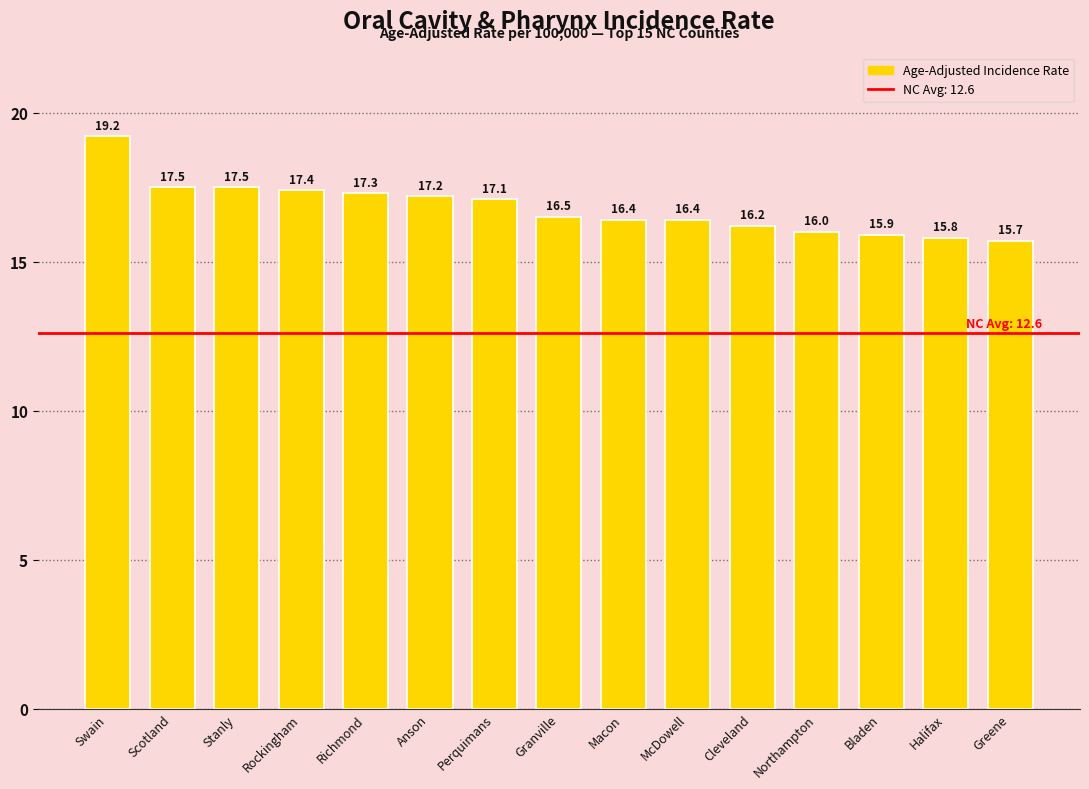

Are the bars grouped side by side (vs. stacked)?

No